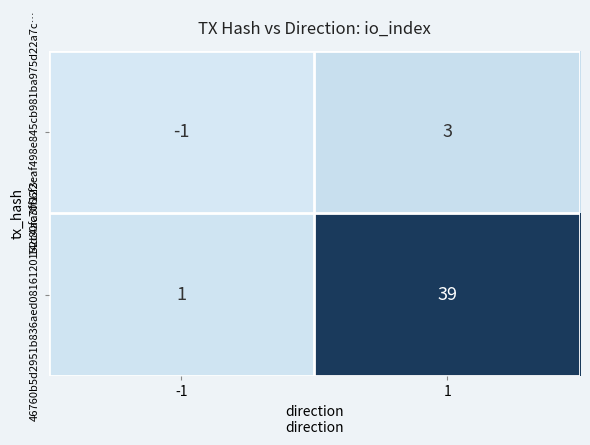

How many distinct data groups are displayed?

2